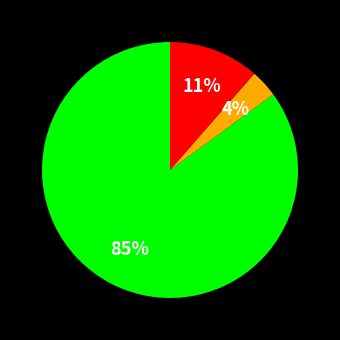

To the nearest percent, what is the average slice percentage?

33%